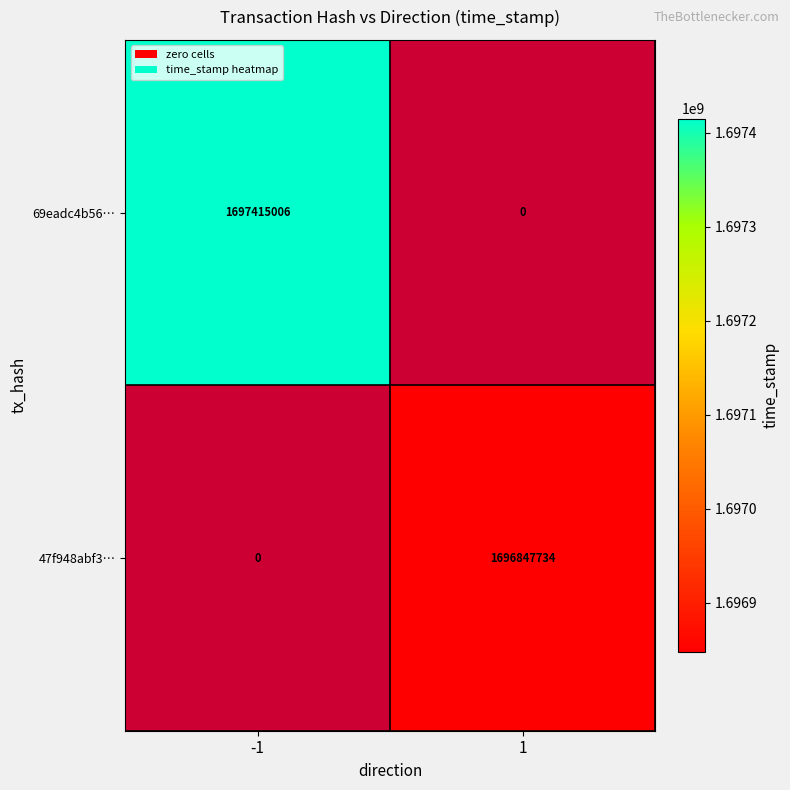

What is the average value of the 47f948abf3… series?

848423867